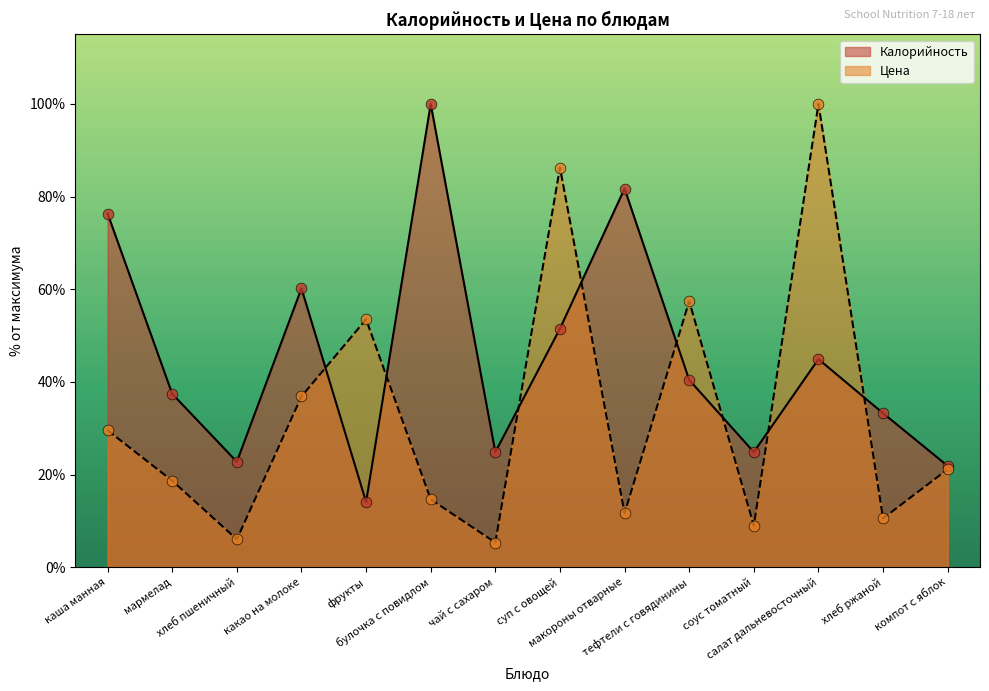

Which series has the widest spread of Y values?

Цена